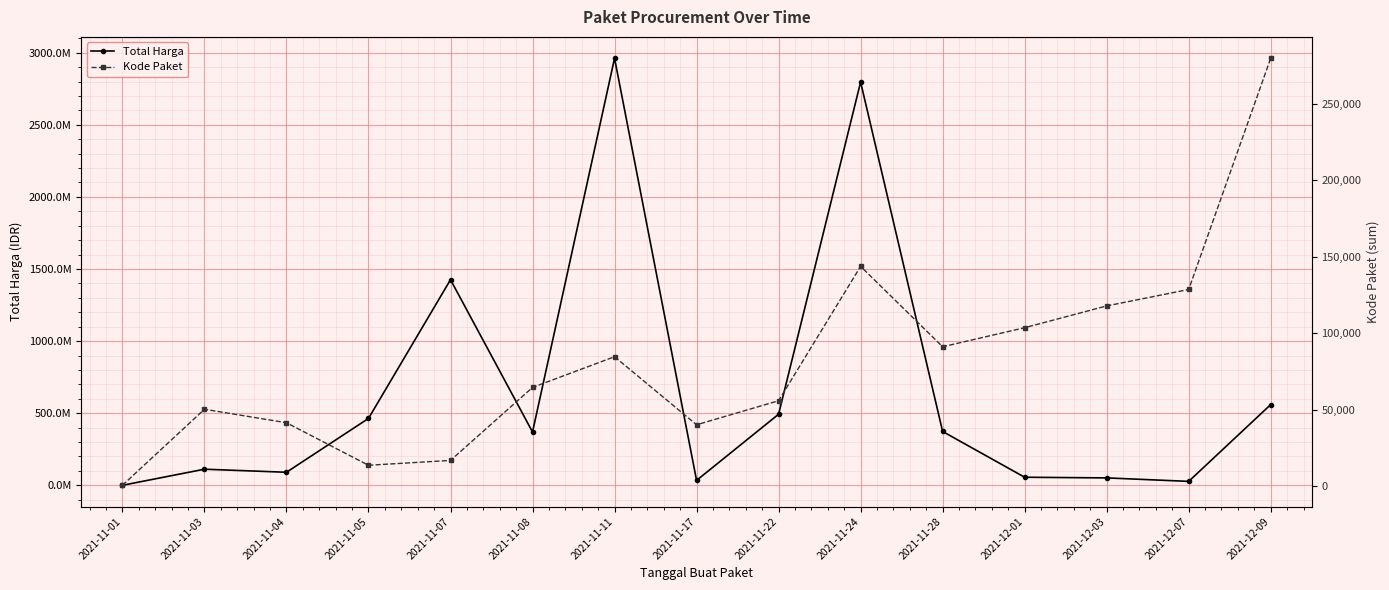

Reading left to right, what are all the values shown in this chart?

Total Harga: 2021-11-01=345954	2021-11-03=111909270	2021-11-04=90649075	2021-11-05=464002100	2021-11-07=1425867900	2021-11-08=369775800	2021-11-11=2961392240	2021-11-17=34292000	2021-11-22=493000000	2021-11-24=2796326200	2021-11-28=373404000	2021-12-01=56152800	2021-12-03=51601000	2021-12-07=27412000	2021-12-09=559971000
Kode Paket: 2021-11-01=570	2021-11-03=50249	2021-11-04=41445	2021-11-05=13652	2021-11-07=16823	2021-11-08=64534	2021-11-11=84587	2021-11-17=40112	2021-11-22=55826	2021-11-24=143626	2021-11-28=91101	2021-12-01=103541	2021-12-03=117783	2021-12-07=128516	2021-12-09=279634